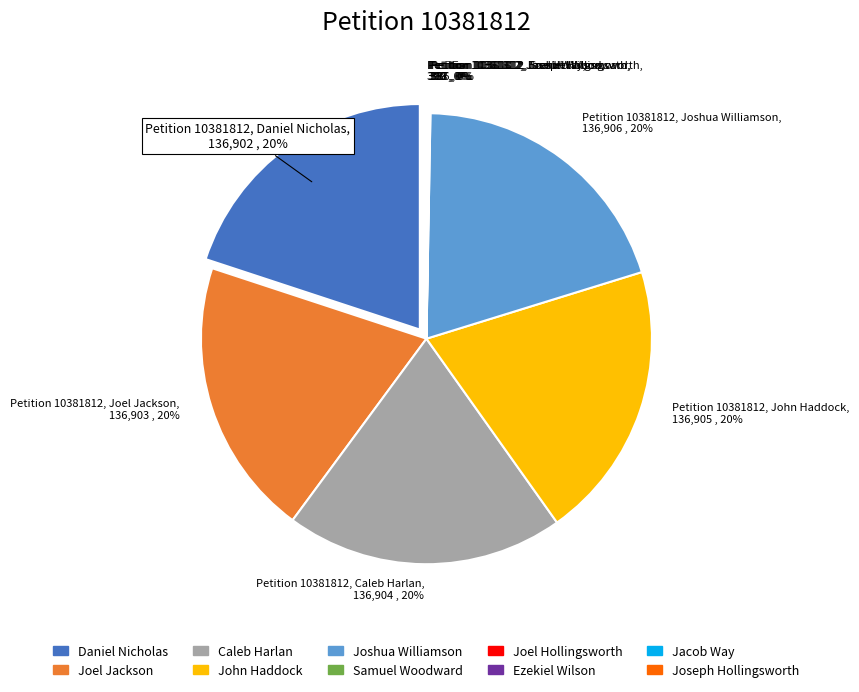

Which category has the smallest portion of the pie?

Samuel Woodward